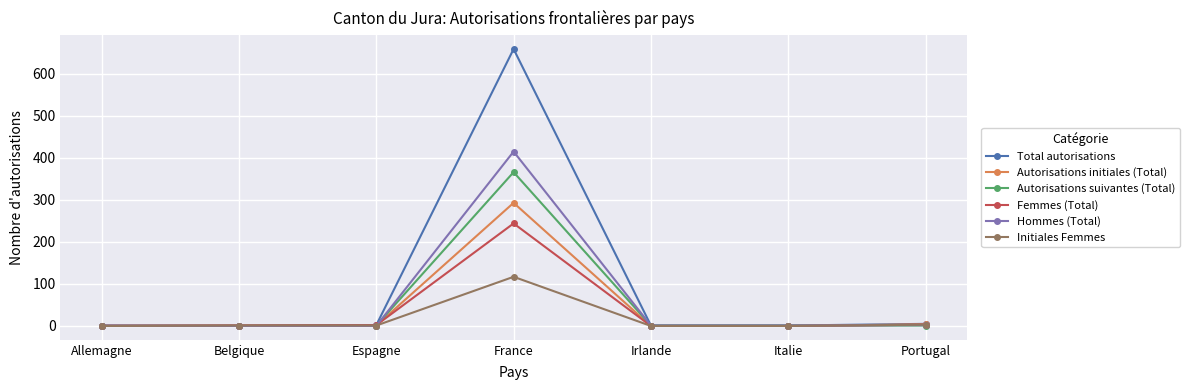

At which category is the sum across all series the highest?

France